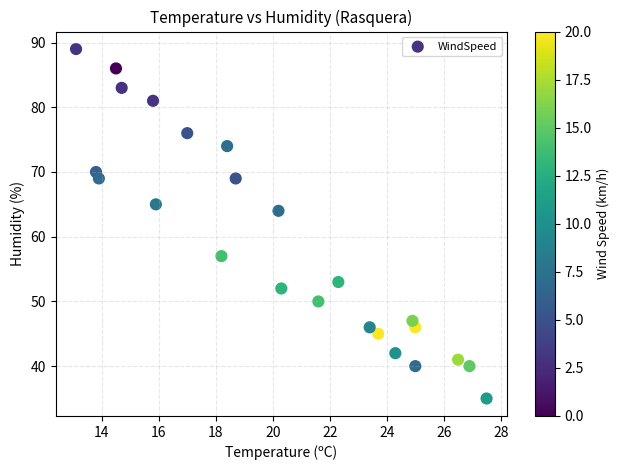

What Y value in the scatter plot is closest to 62?

64